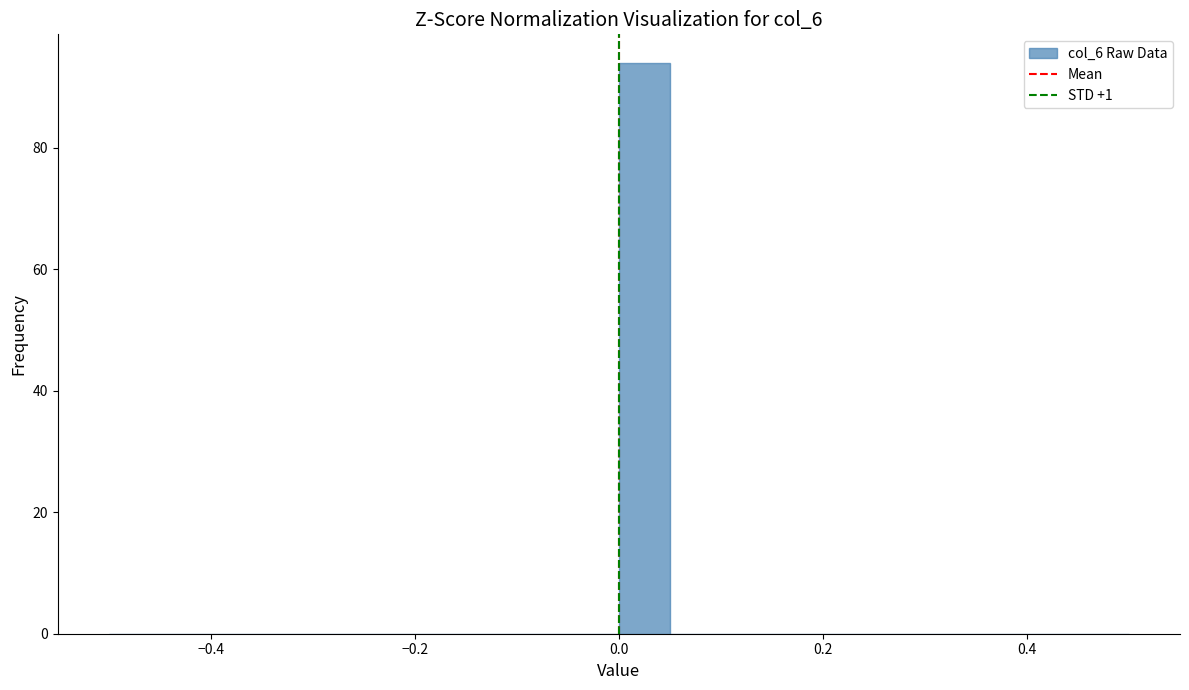

Around what value on the x-axis is the tallest bar? Give the approximate position of its centre, as read against the axis.

0.02